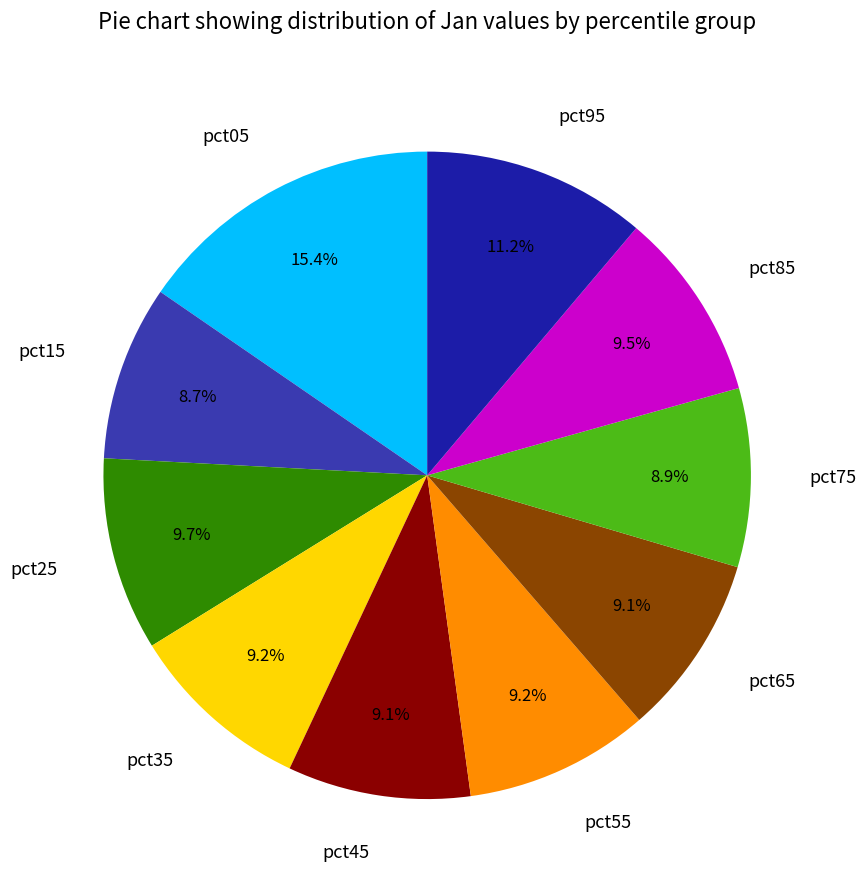

Is pct95 the majority of the pie?

No